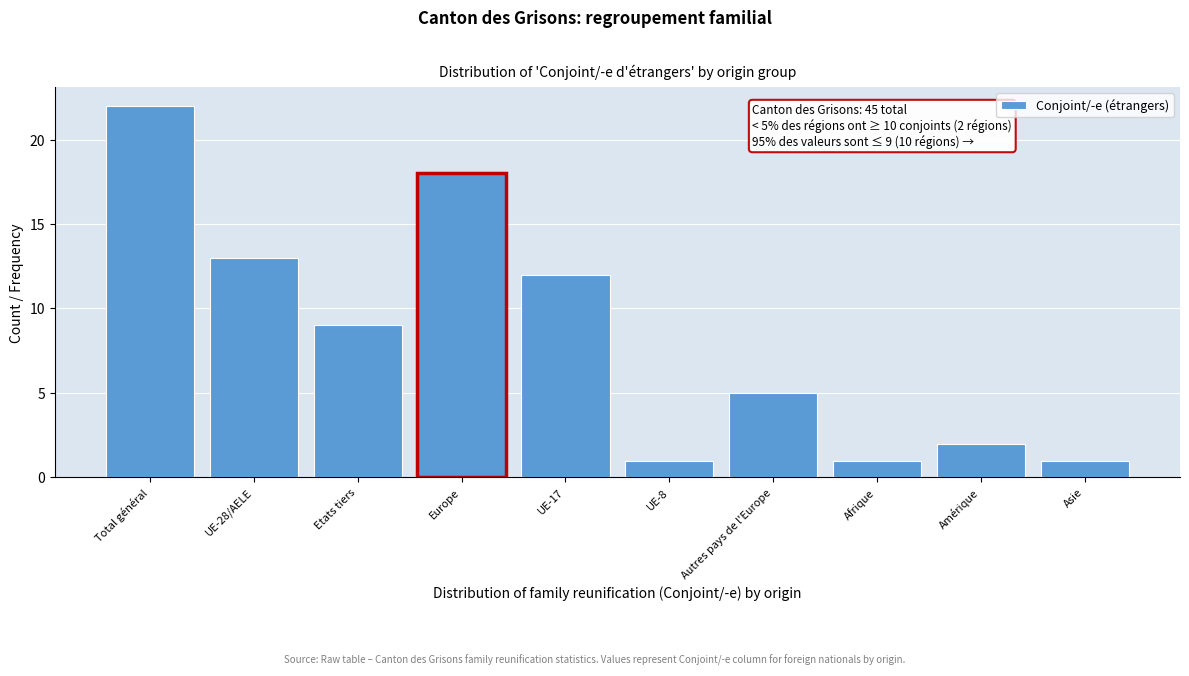

Reading left to right, what are all the values shown in this chart?

Total général=22	UE-28/AELE=13	Etats tiers=9	Europe=18	UE-17=12	UE-8=1	Autres pays de l'Europe=5	Afrique=1	Amérique=2	Asie=1